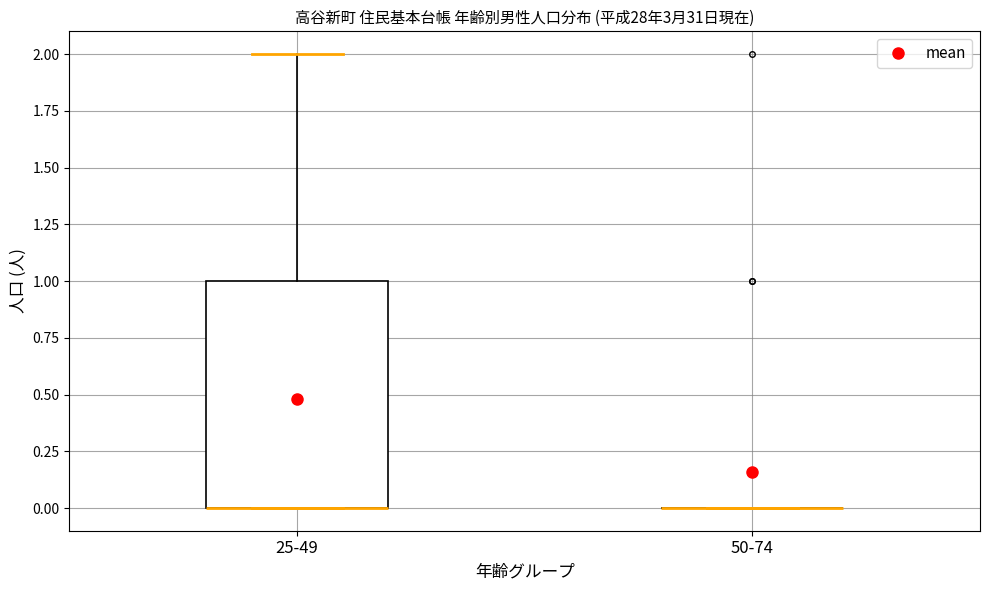

Reading left to right, read every box against the y-axis: the position of its median line, the range the box covers, and the ends of its whiskers. The values are not printed on the chart, so give them approximately, as read against the axis.

25-49: median 0 (drawn on the box's lower edge), box 0 to 1, whiskers 0 to 2
50-74: box collapsed to a line at 0, whiskers 0 to 0